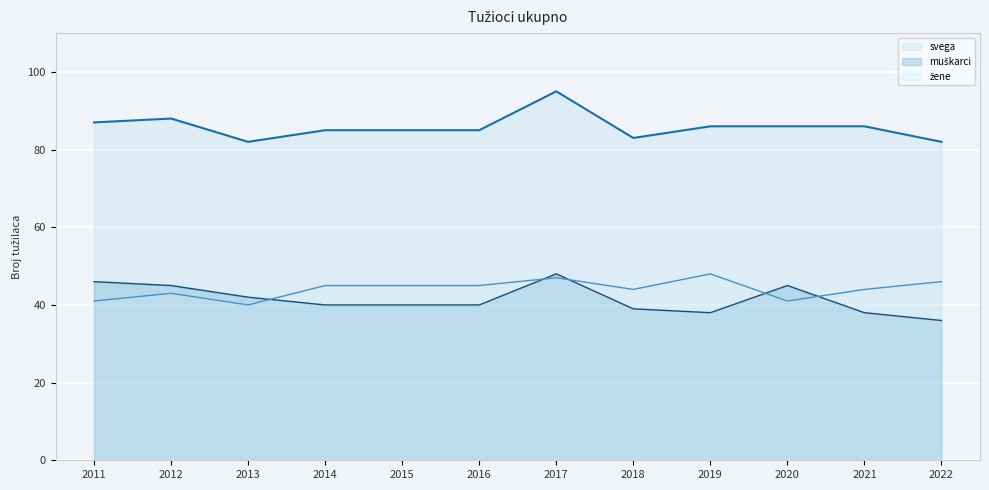

Which series has the largest total across all categories?

svega